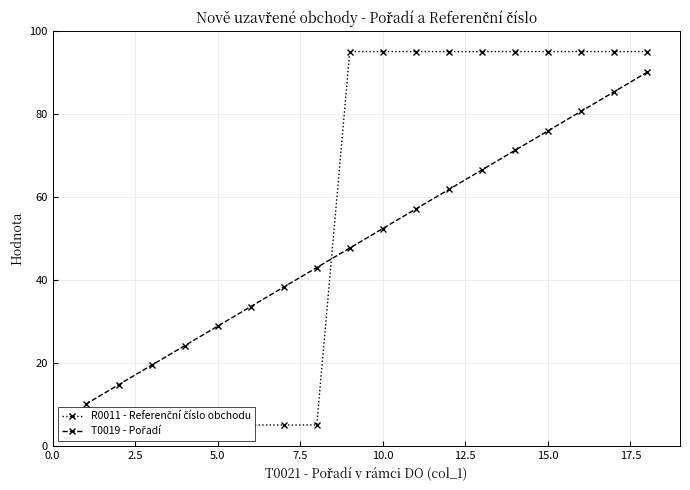

Rank the series by their average value, from highest to lowest.

R0011 - Referenční číslo obchodu, T0019 - Pořadí